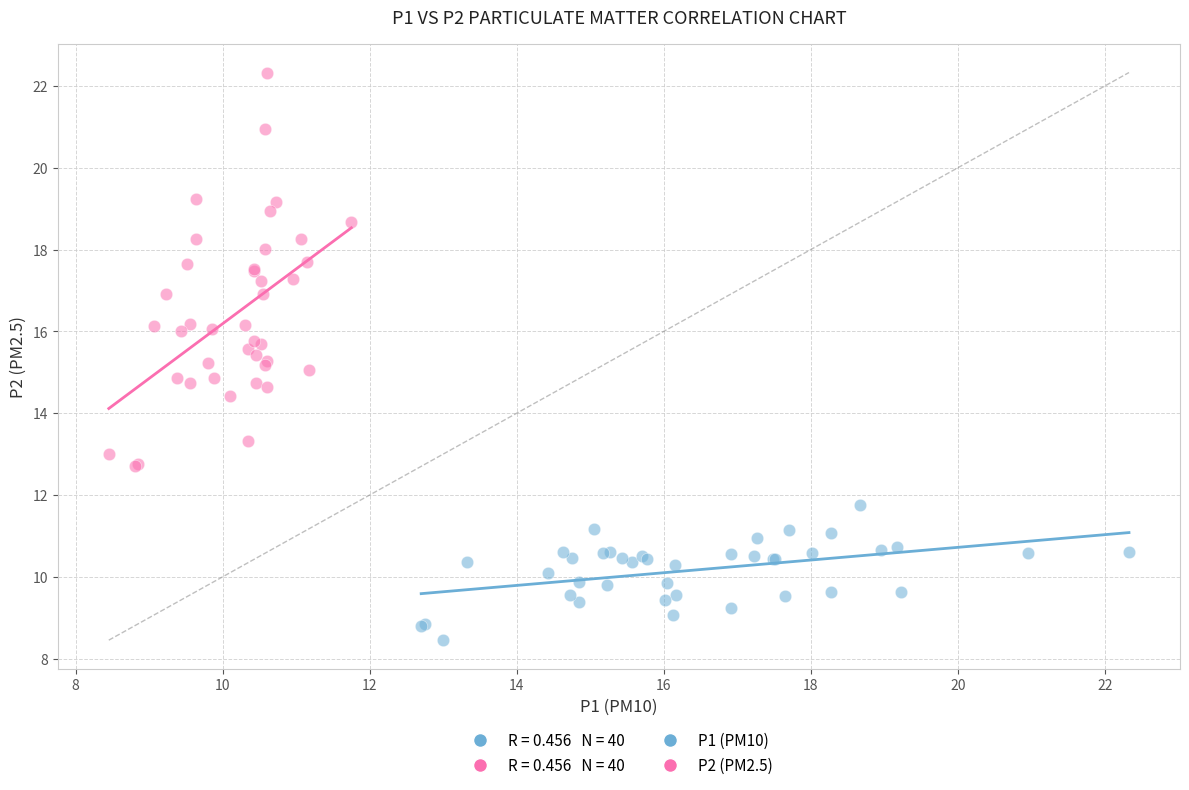

Which series reaches the minimum Y coordinate?

P1 (PM10)